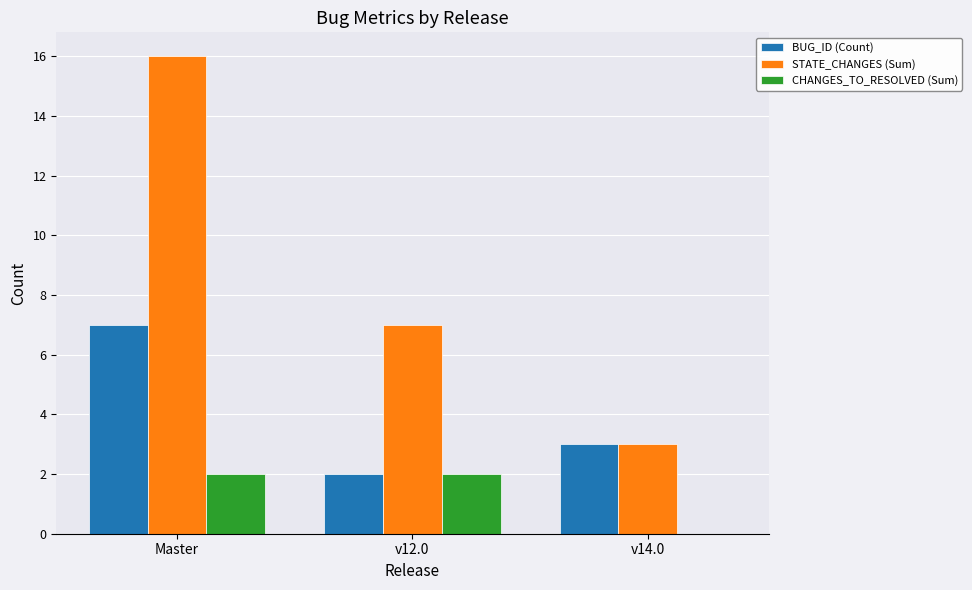

At which label is STATE_CHANGES (Sum) closest to 9?

v12.0